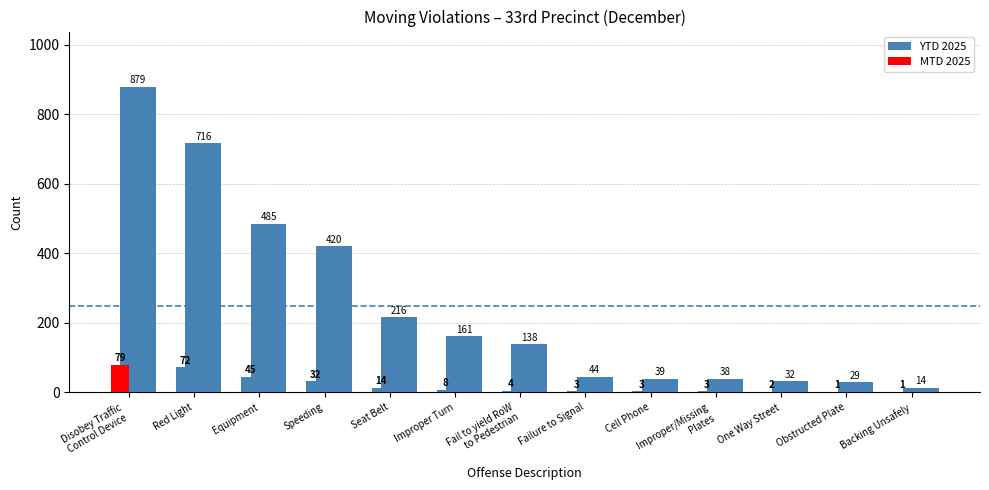

Between Disobey Traffic
Control Device and Equipment, which is larger?

Disobey Traffic
Control Device